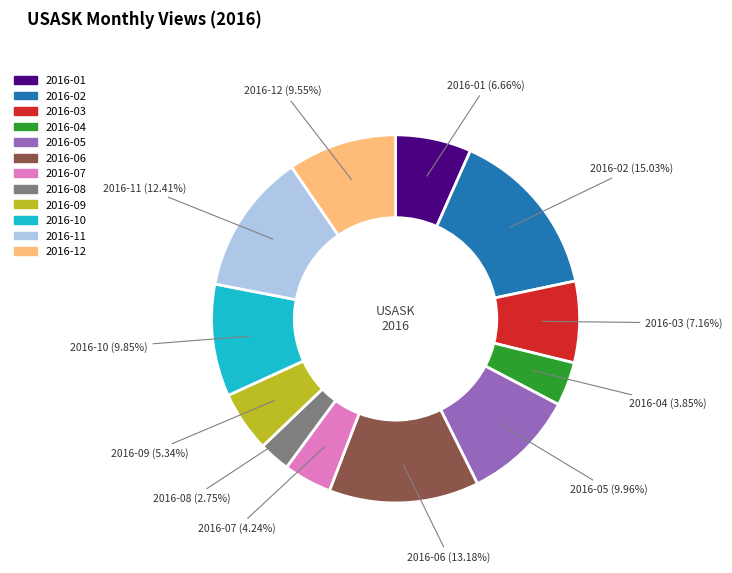

To the nearest percent, what is the difference between the 2016-08 and 2016-10 slice percentages?

7%